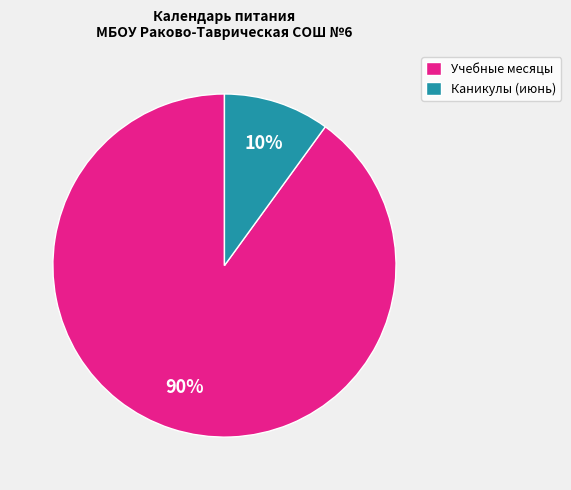

True or false: Каникулы (июнь) accounts for 10% of the total.

True